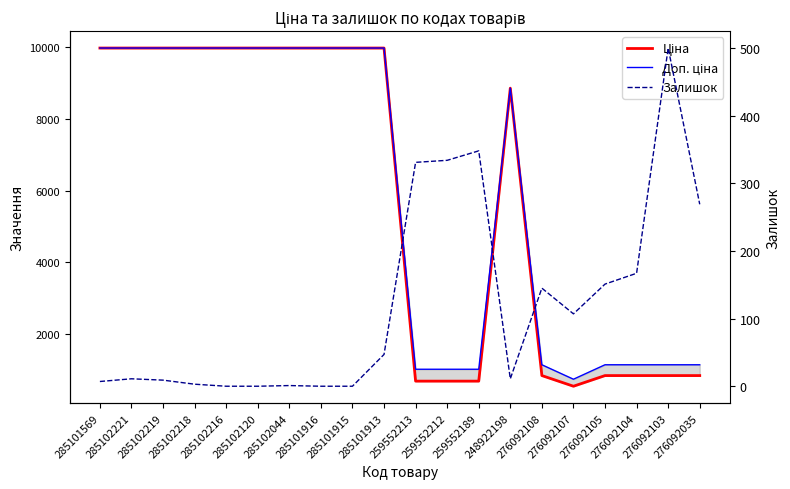

The Ціна series shows 693.7 at 259552213. True or false?

True